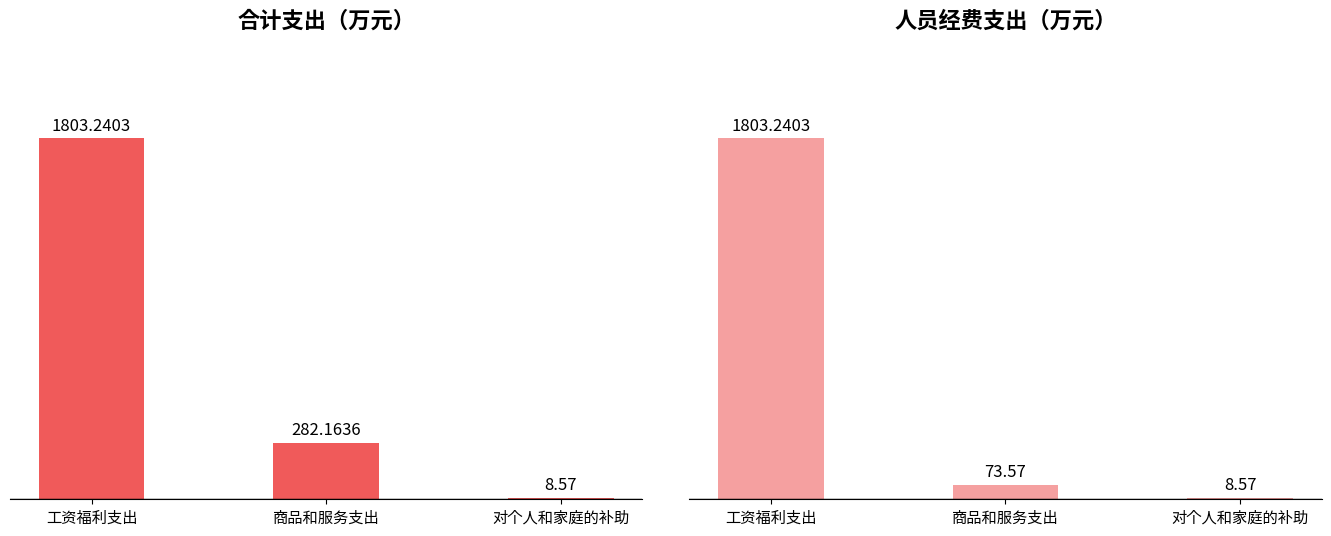

Reading right to left, what are all the values shown in this chart?

合计: 对个人和家庭的补助=8.6	商品和服务支出=282.2	工资福利支出=1803.2
人员经费: 对个人和家庭的补助=8.6	商品和服务支出=73.6	工资福利支出=1803.2